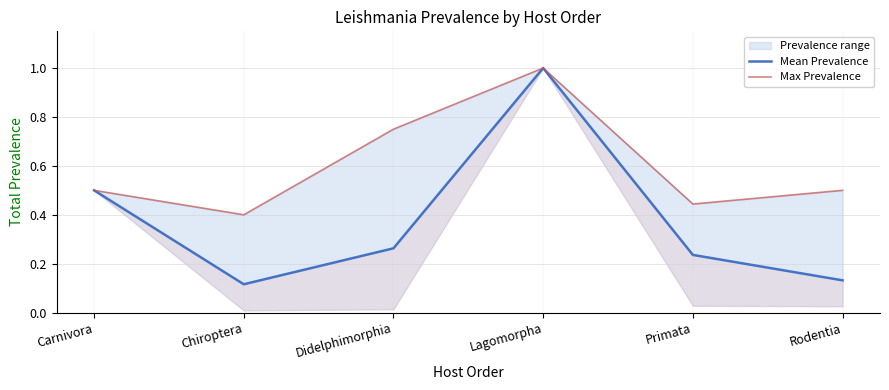

What is the difference between the Mean Prevalence values at Chiroptera and Primata?

0.1